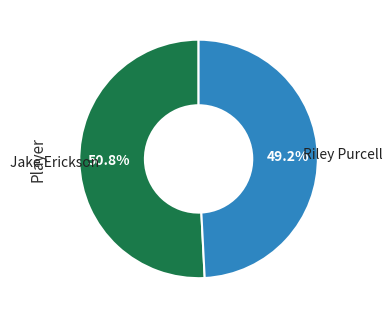

To the nearest percent, what portion does Riley Purcell represent?

49%